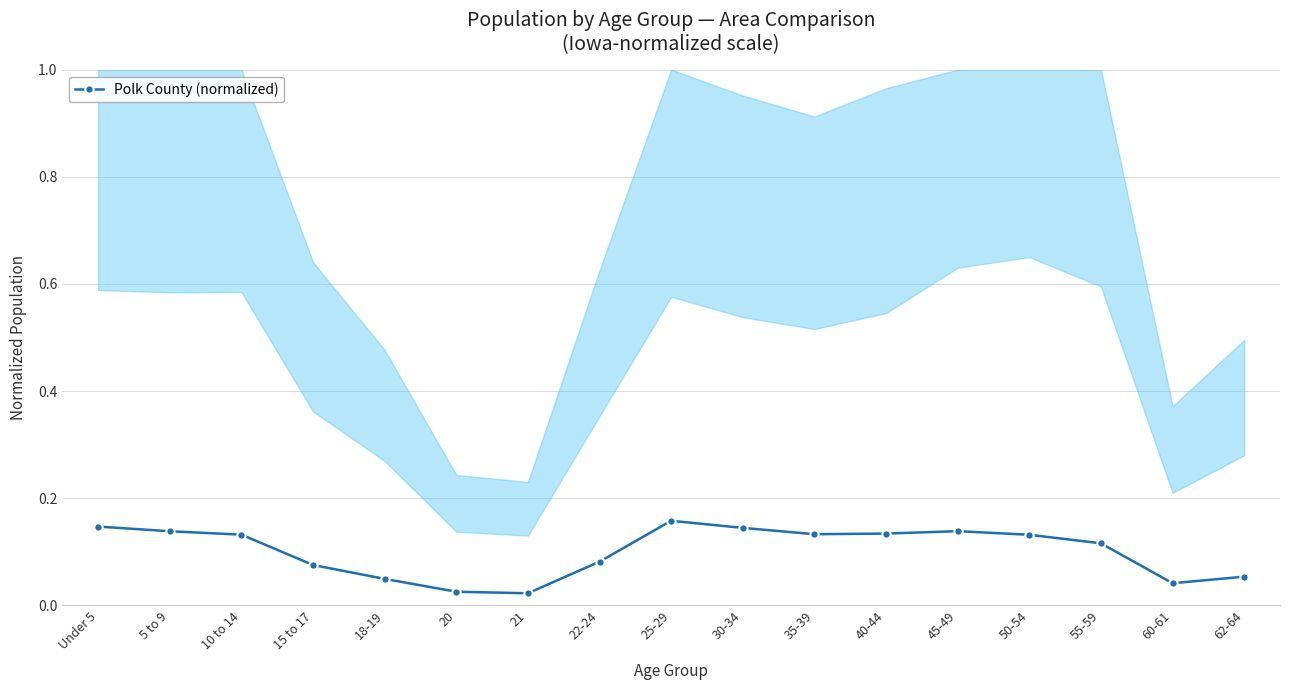

Count the values in the range 0 to 1.

17